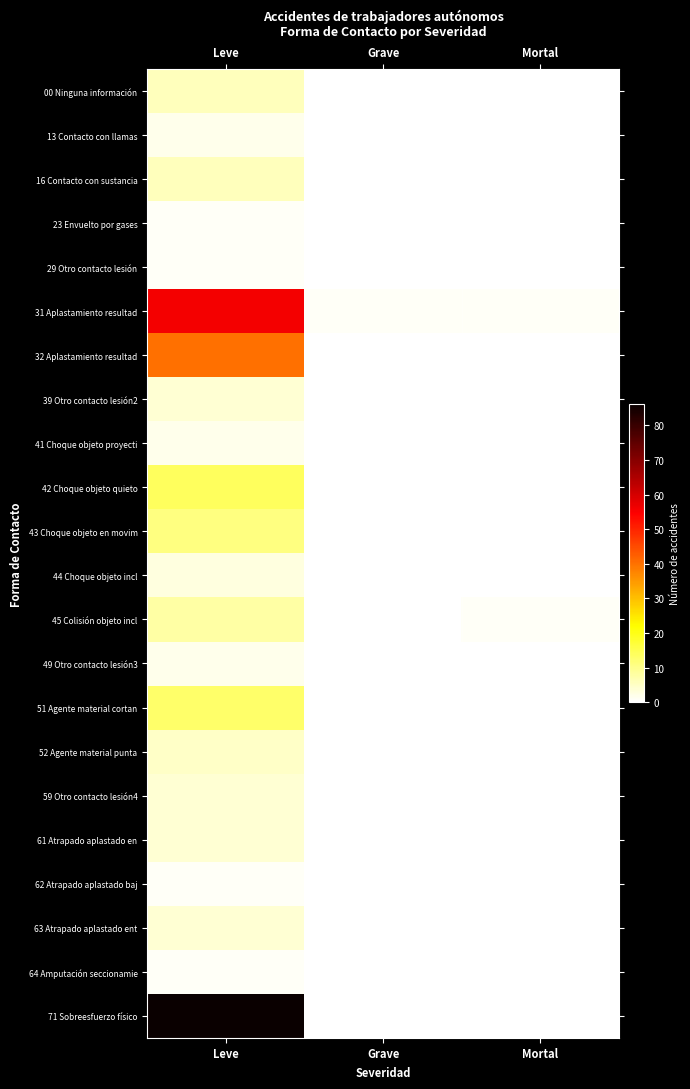

At which category is the sum across all series the highest?

Leve